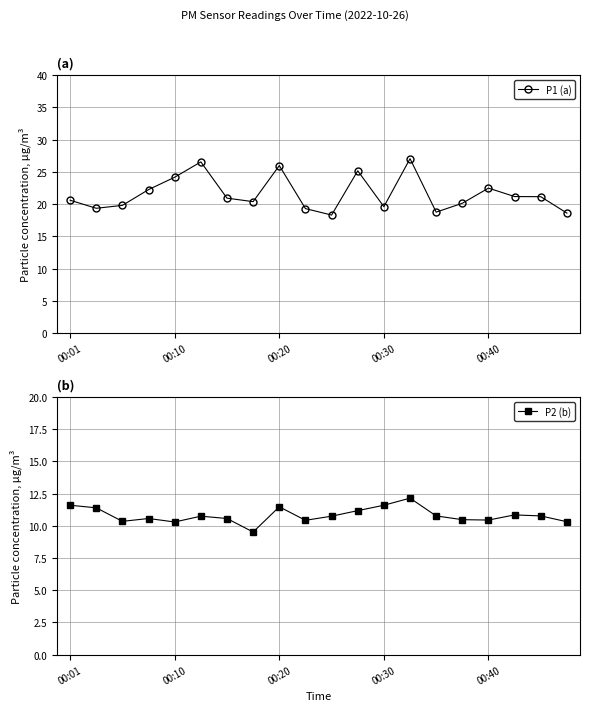

True or false: P2 (b) has a value of 17.0 at 7.

False